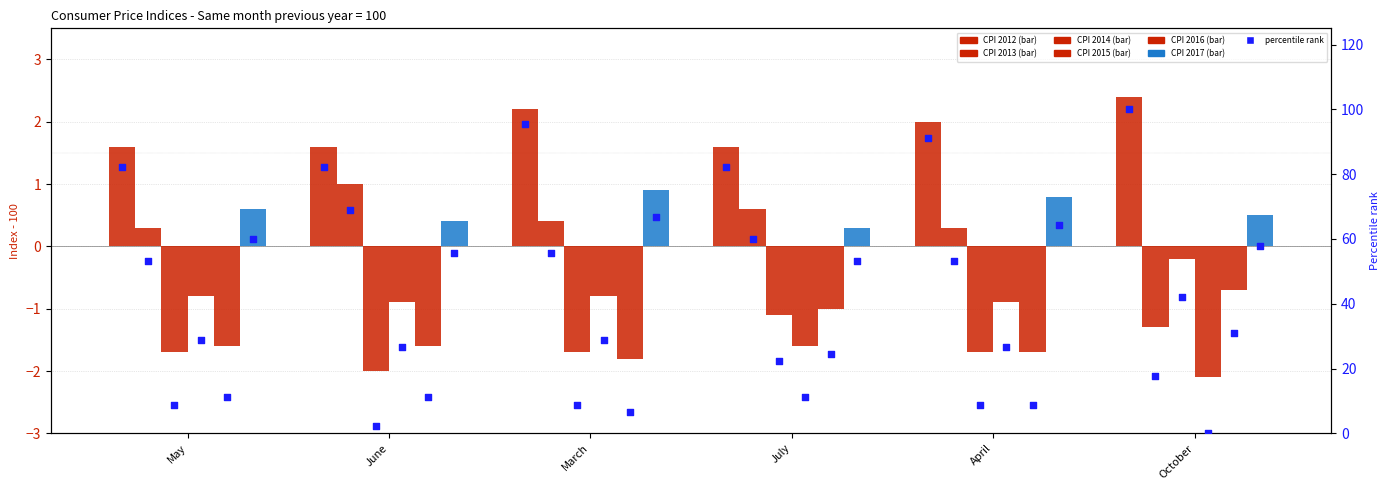

Which has a higher value, March or May?

March